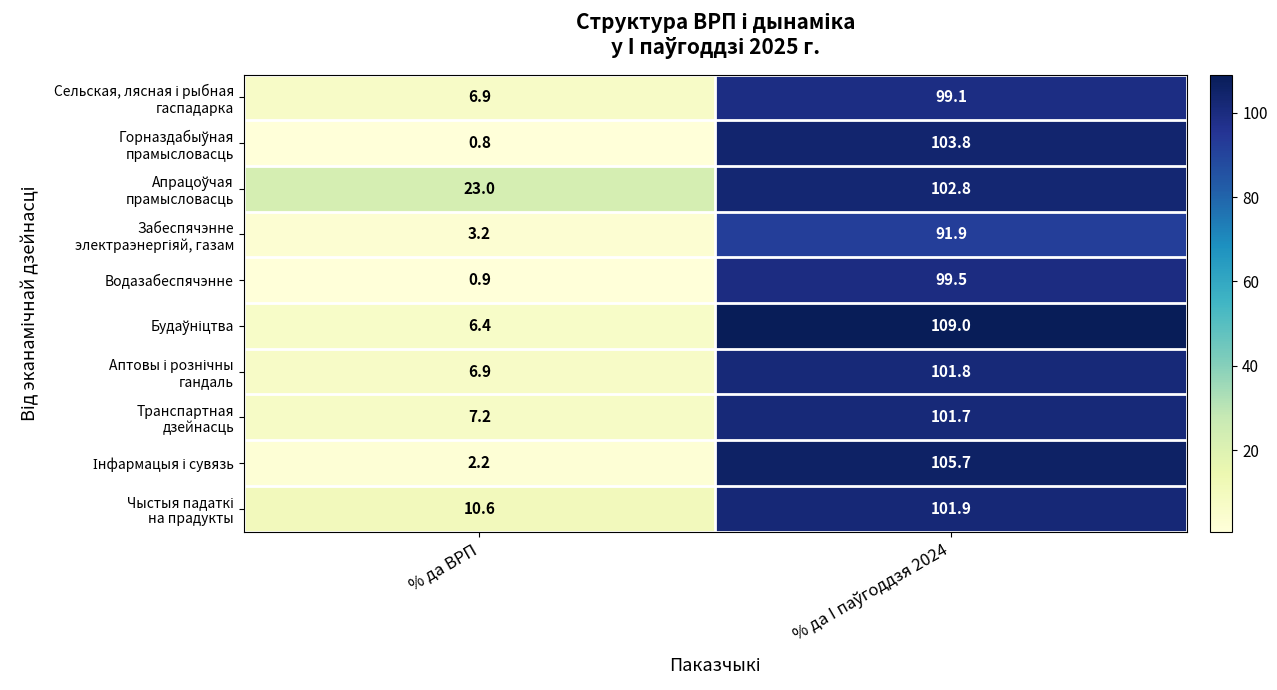

The value of Водазабеспячэнне at % да ВРП is 0.9. True or false?

True